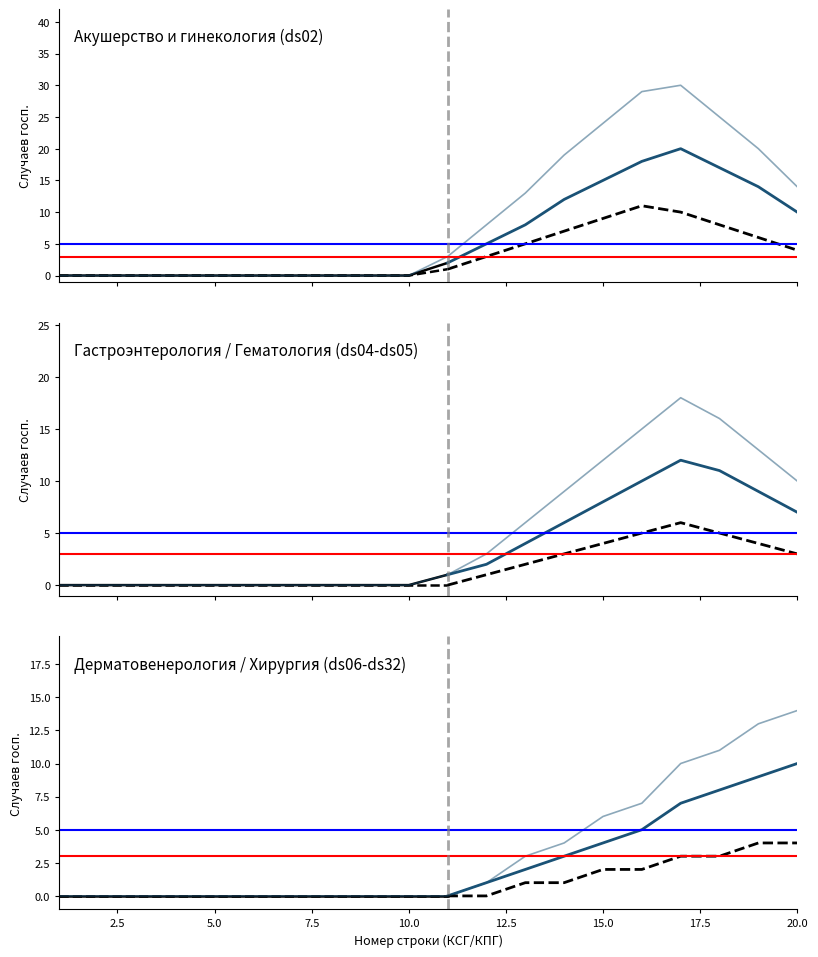

Where is Всего (КСГ 1-10) nearest to the value 9?

14